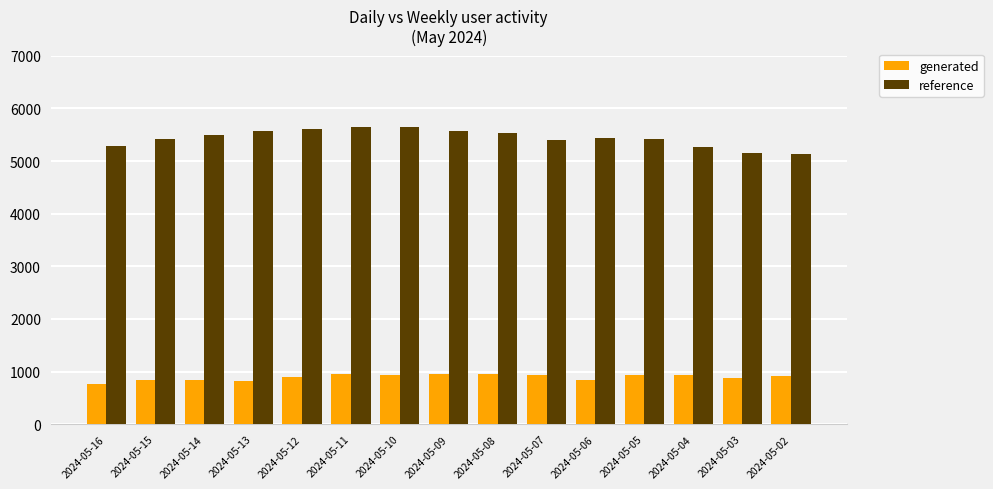

What are all the series names shown in the legend?

generated, reference